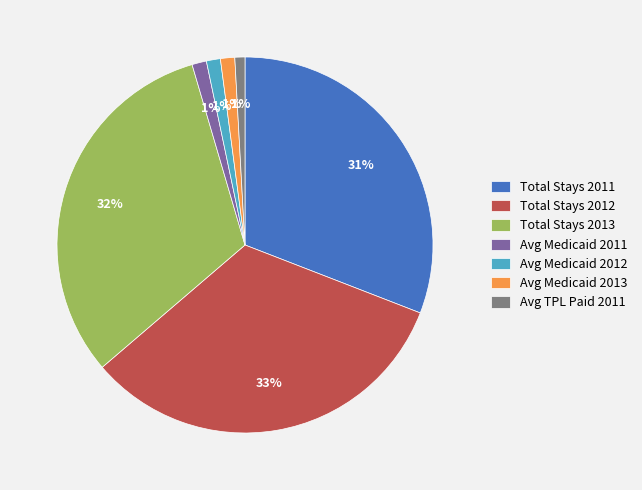

Does any single category account for the majority?

No